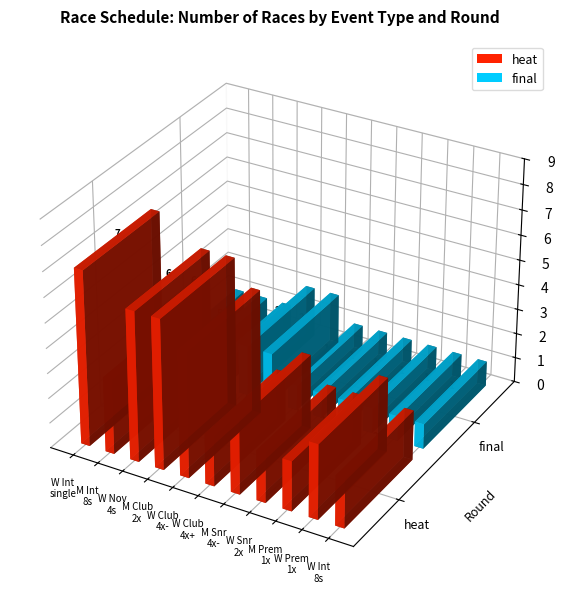

How many distinct data groups are displayed?

2